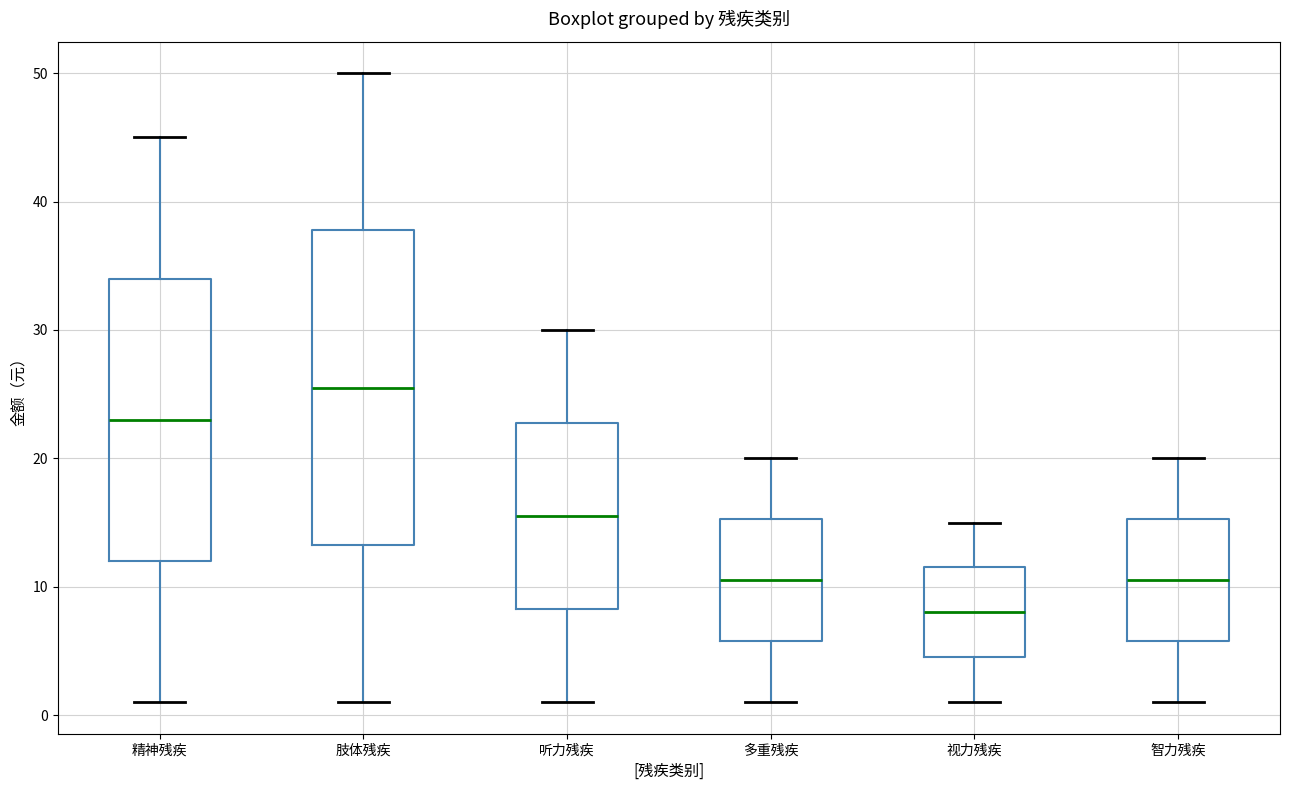

Where is the upper edge of the box for 精神残疾 on the y-axis? The values are not printed on the chart, so give them approximately, as read against the axis.

34